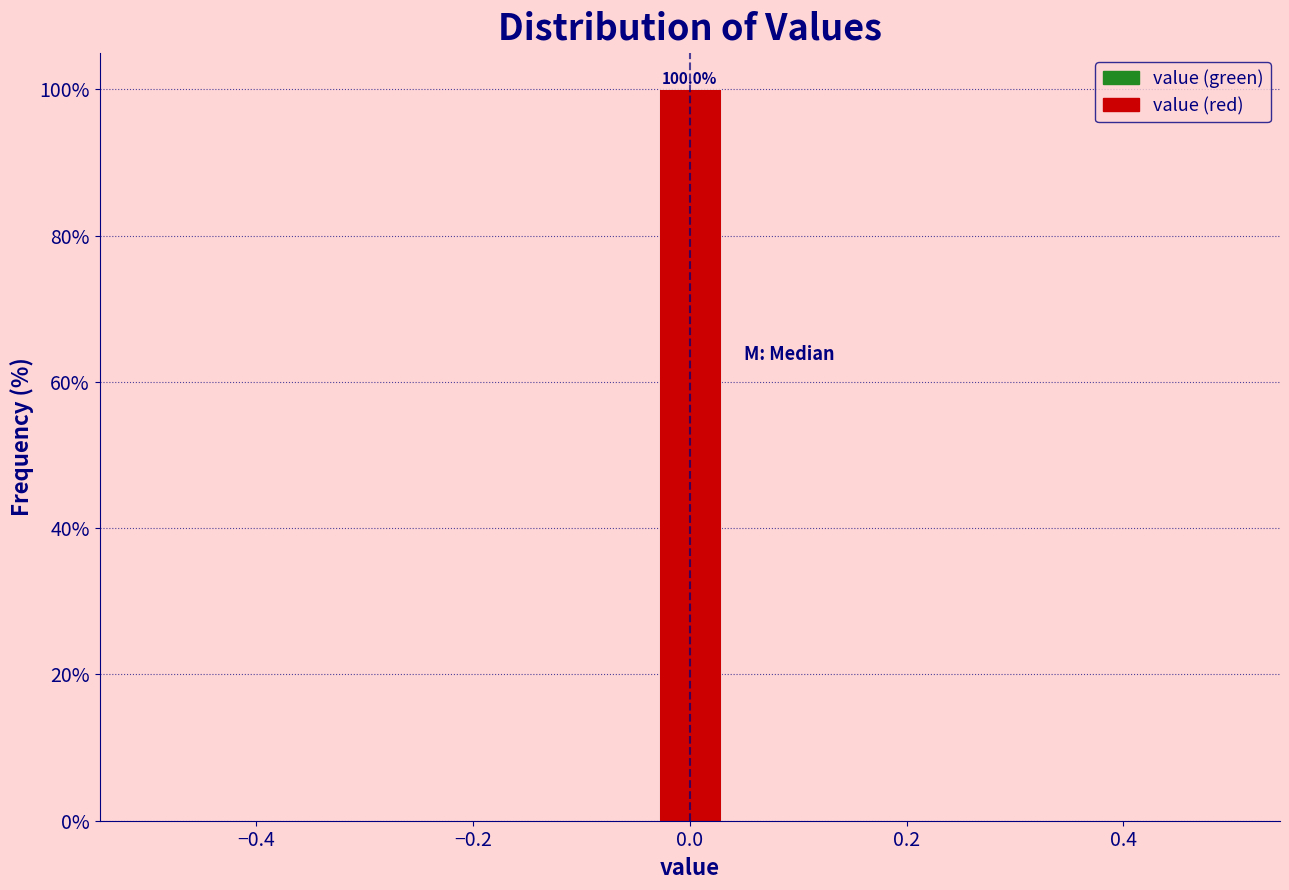

Read against the x-axis, roughly where is the centre of the tallest bar?

0.00